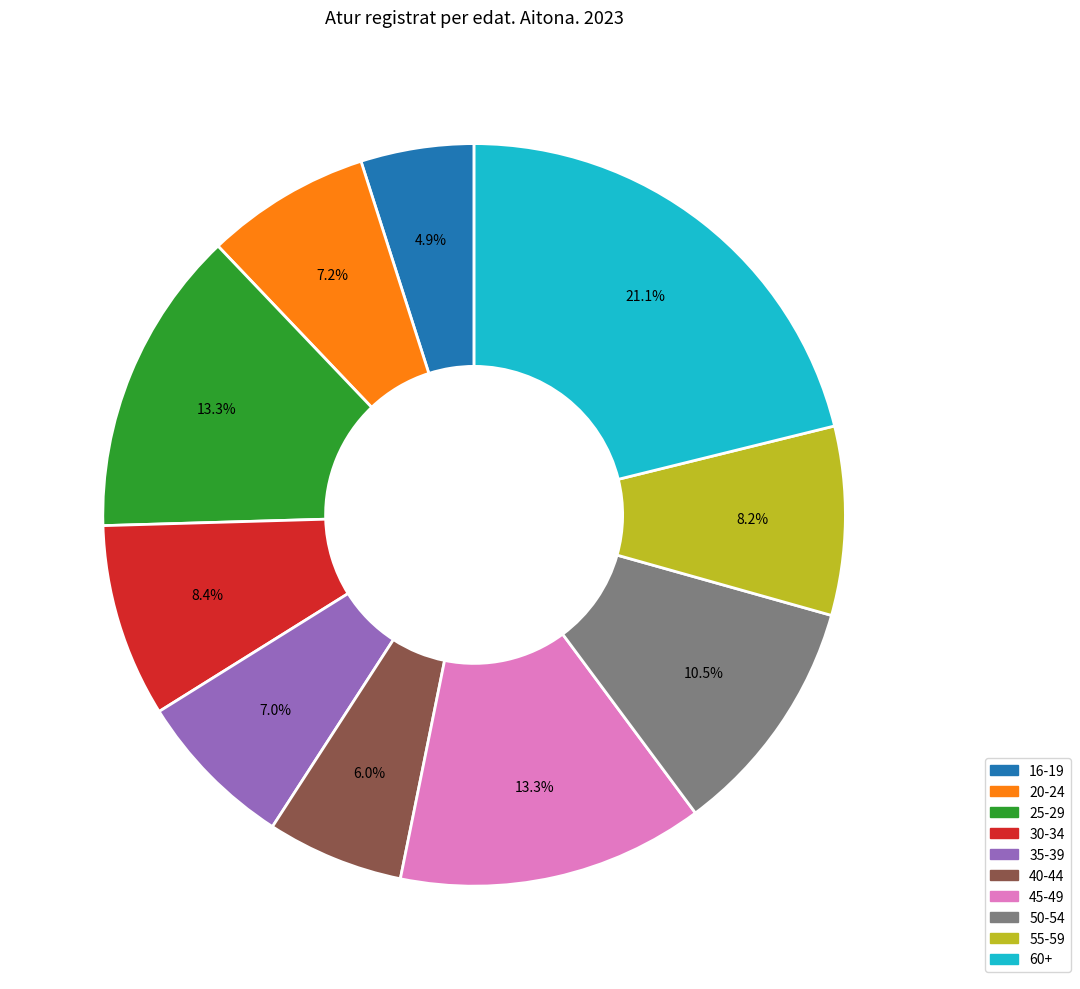

Is there any slice that represents more than half of the pie?

No